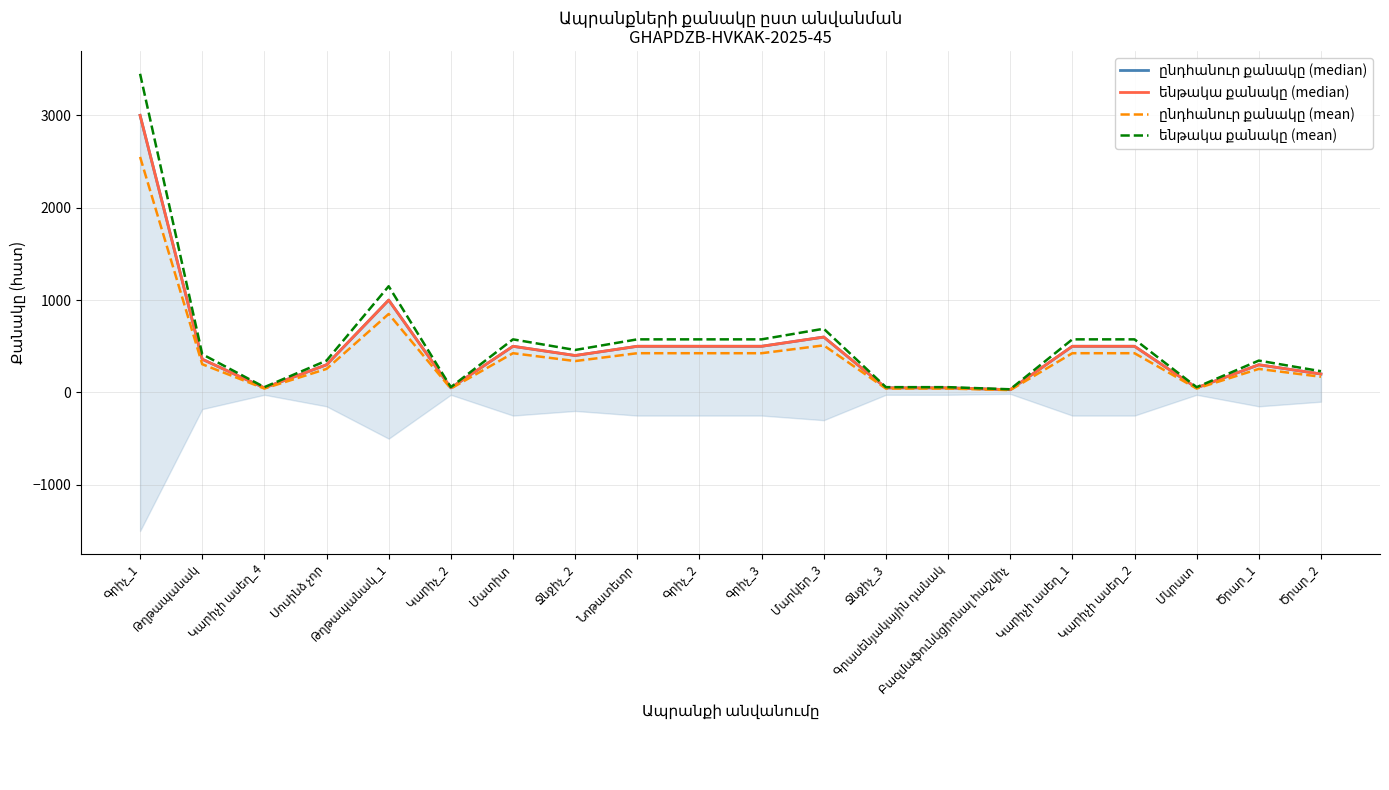

How many interior local valleys does the ենթակա քանակը (mean) series have?

5